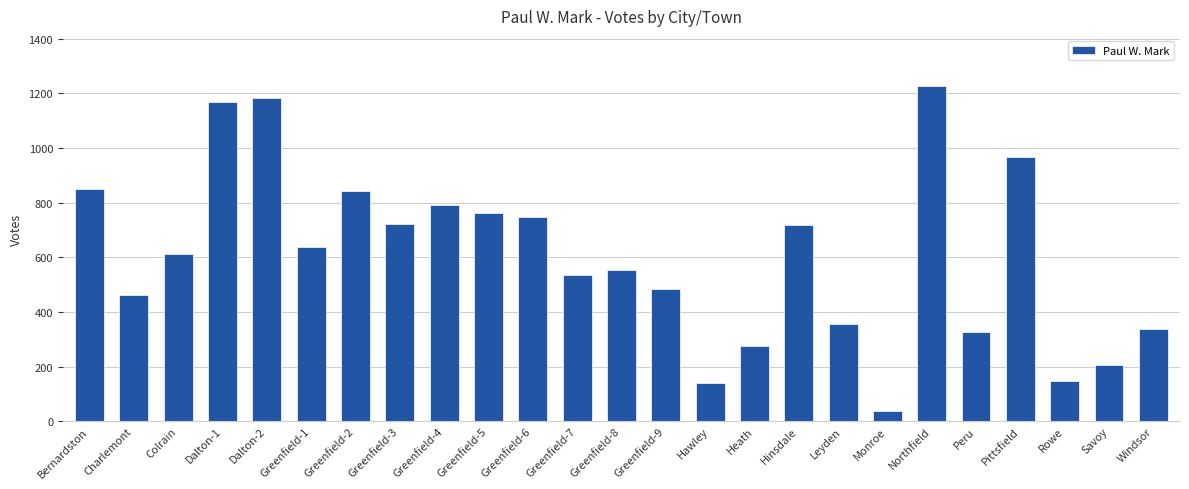

What is the greatest value displayed?

1226